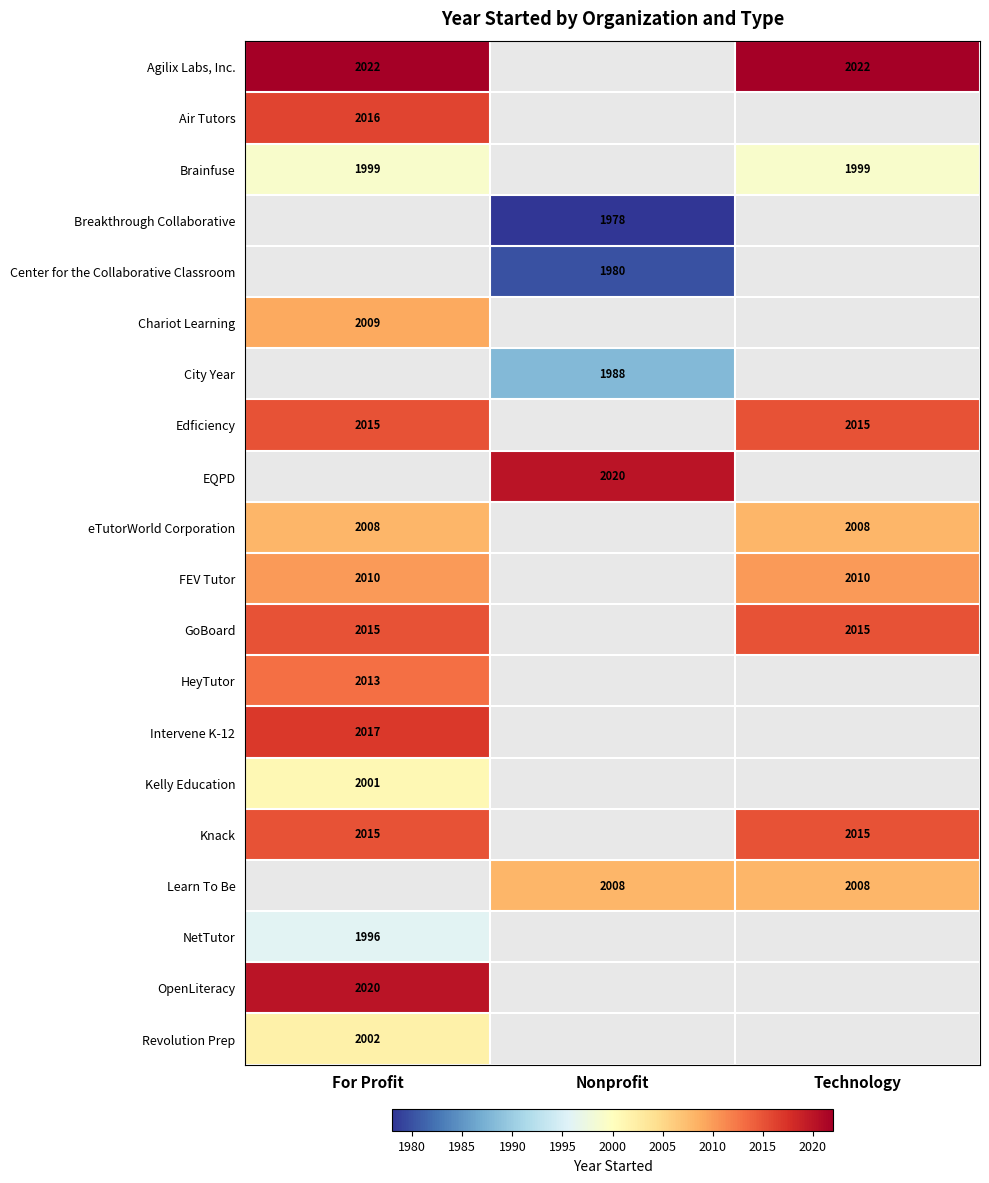

At which category does the chart reach its minimum across all series?

Nonprofit